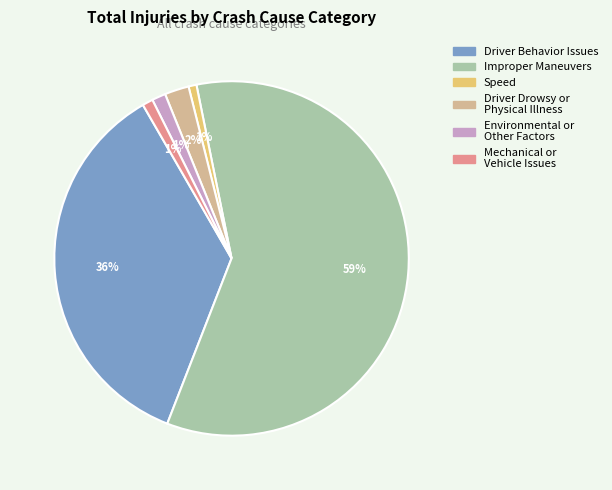

To the nearest percent, what is the average slice percentage?

17%